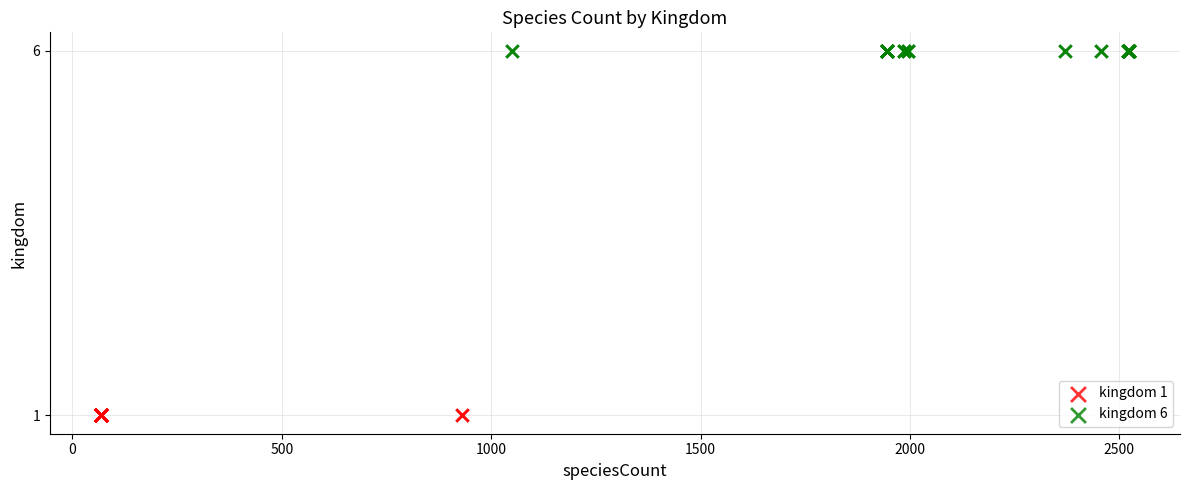

Which series reaches the minimum Y coordinate?

kingdom 1